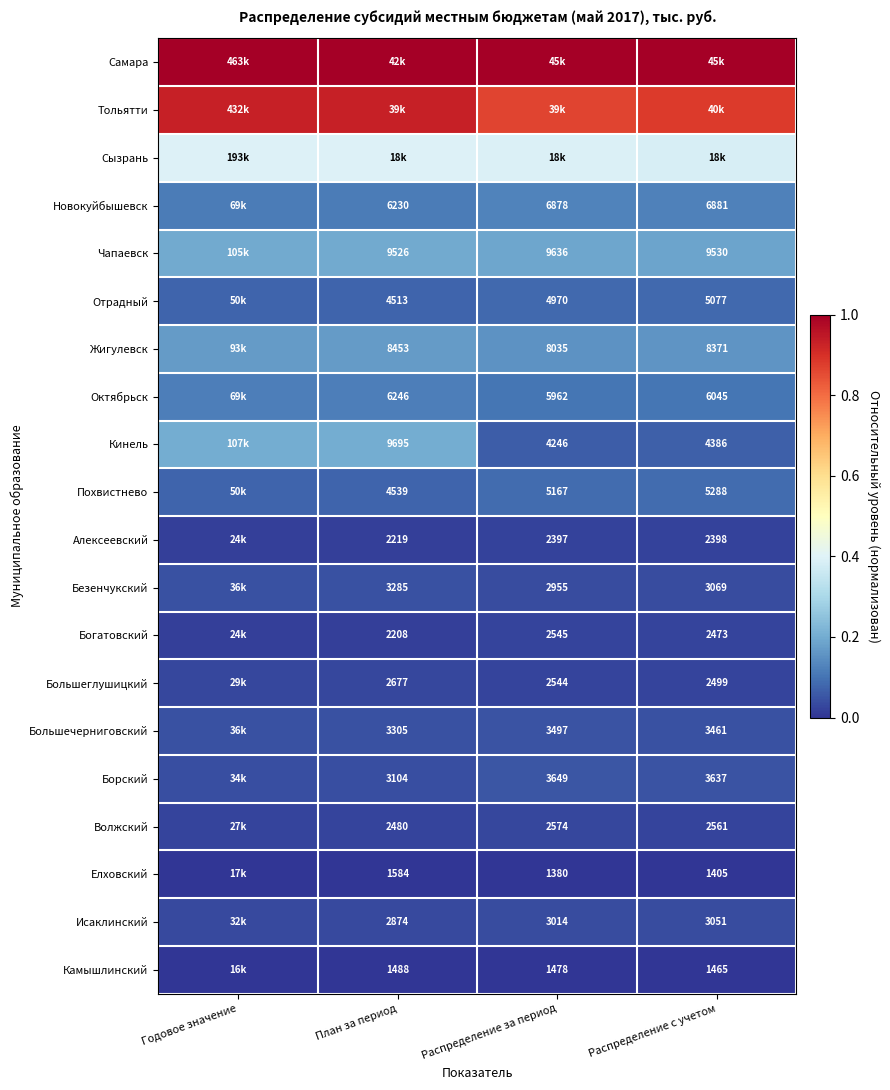

Between Распределение с учетом and План за период, which is larger?

Распределение с учетом